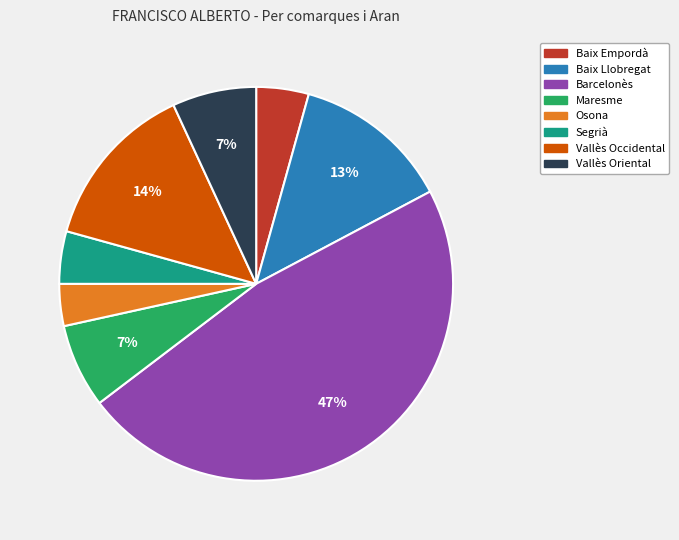

To the nearest percent, what is the combined percentage of Baix Llobregat and Vallès Occidental?

27%